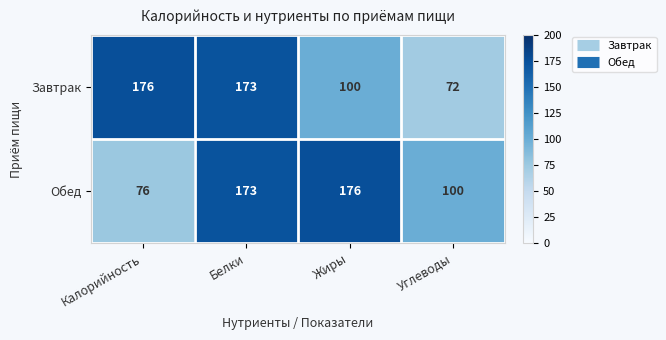

What is the difference between the maximum and minimum values in the Завтрак series?

104